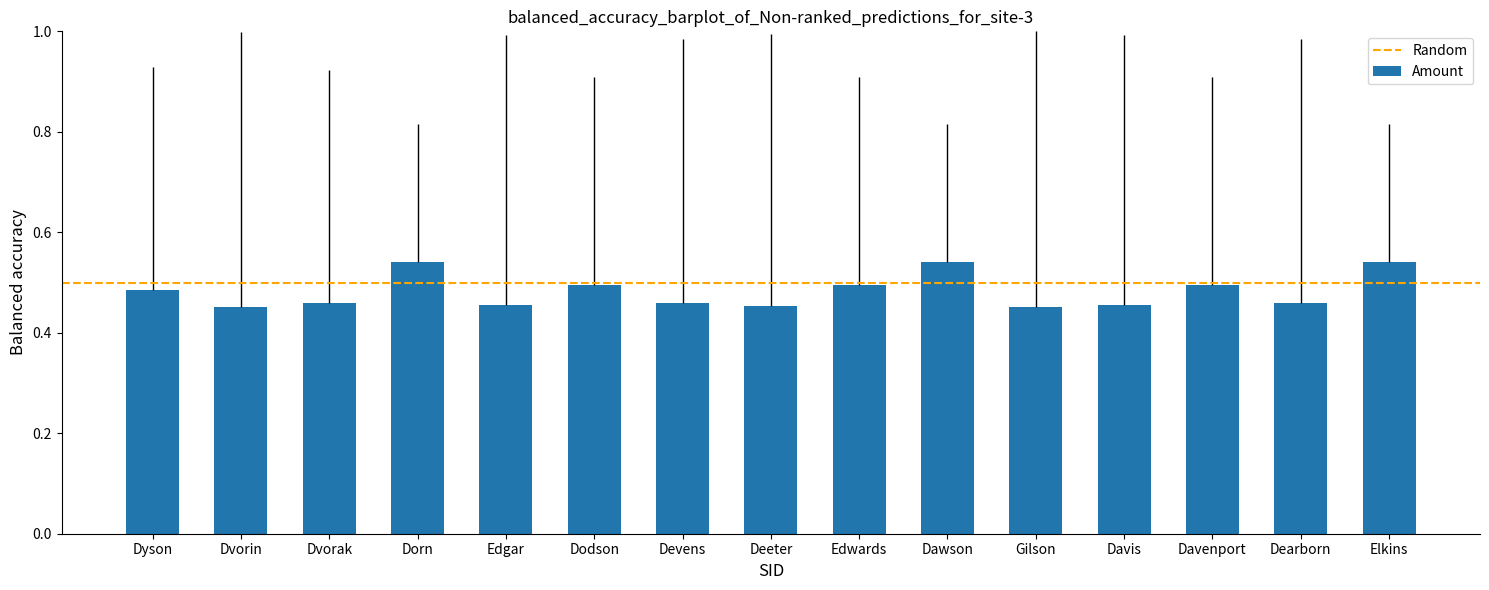

What position from the left is Dearborn?

14